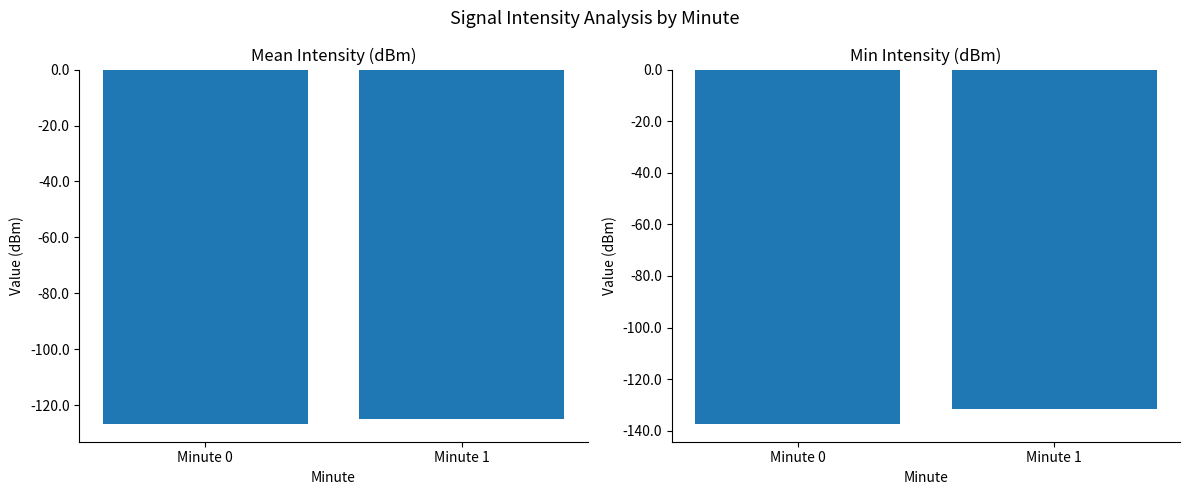

Reading left to right, list all the values displayed in this chart.

Mean Intensity: -126.7	-125.0
Min Intensity: -137.4	-131.8